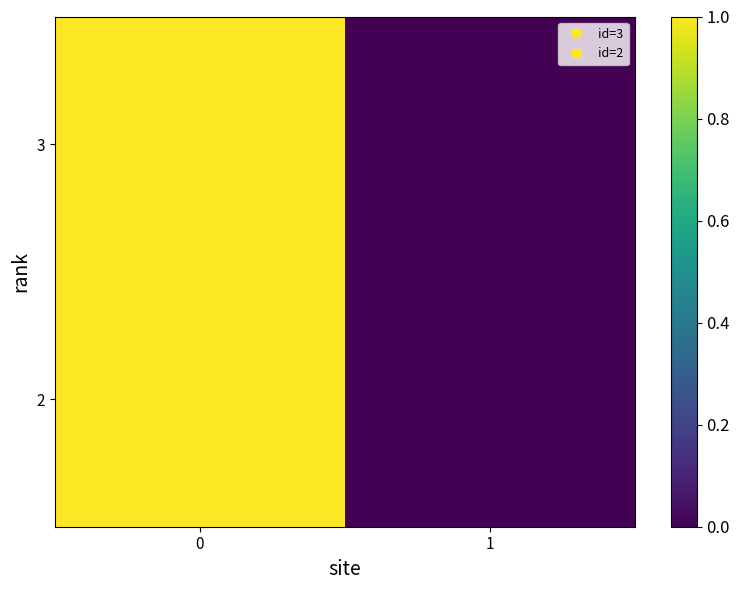

Reading left to right, transcribe all the data shown in this chart.

3: 0=1.0	1=0.0
2: 0=1.0	1=0.0